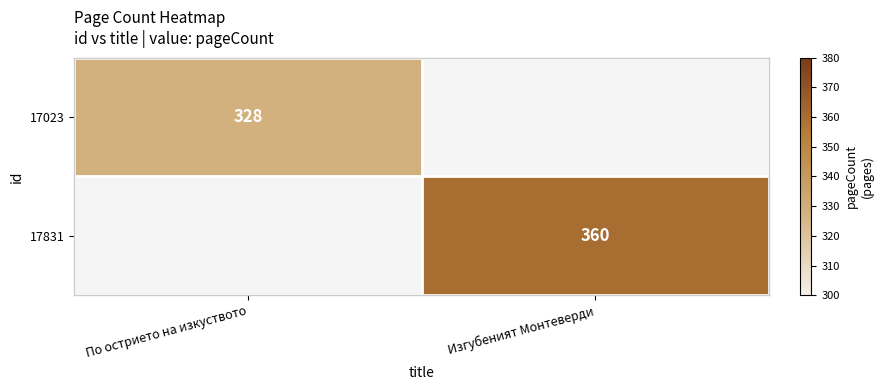

The value of 17023 at По острието на изкуството is 176.5. True or false?

False